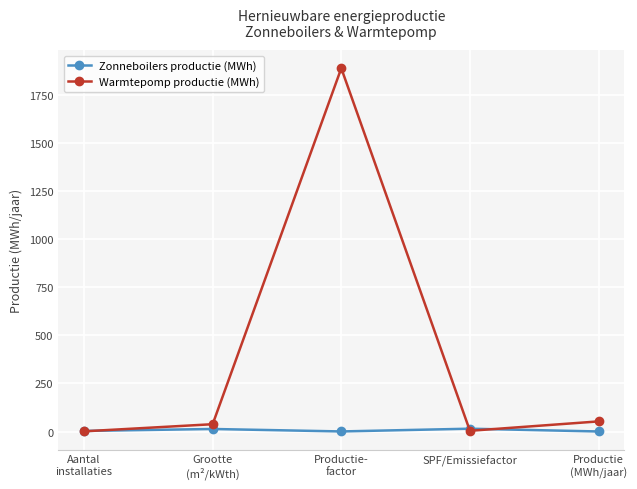

What is the highest value of the Warmtepomp productie (MWh) series?

1887.2